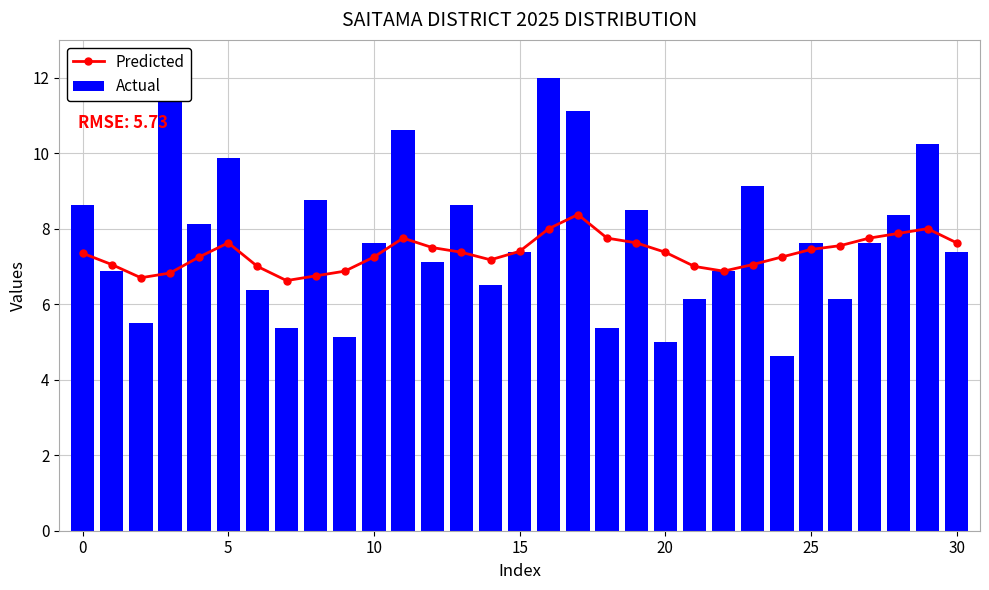

At which category is the sum across all series the highest?

16